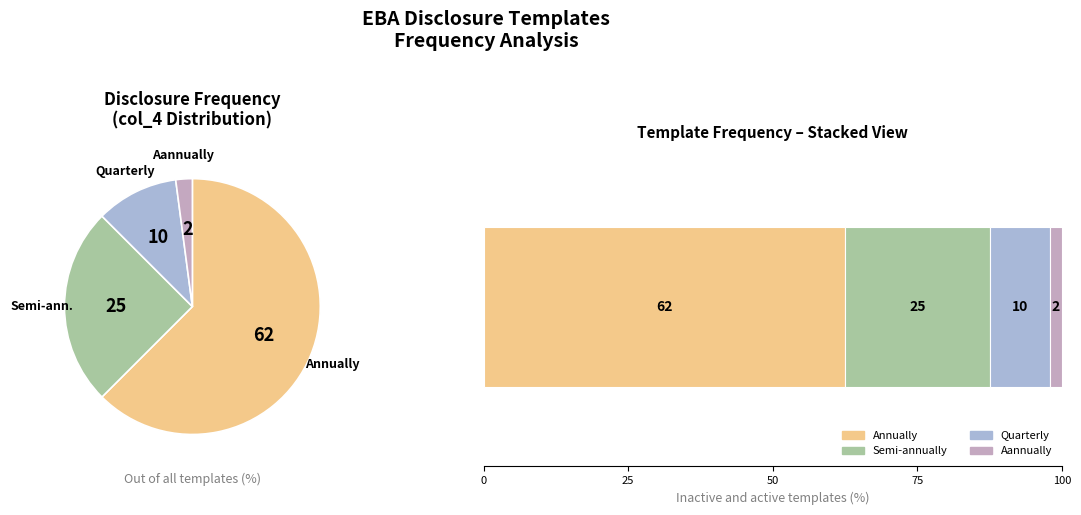

Which has a higher value, Semi-annually or Annually?

Annually